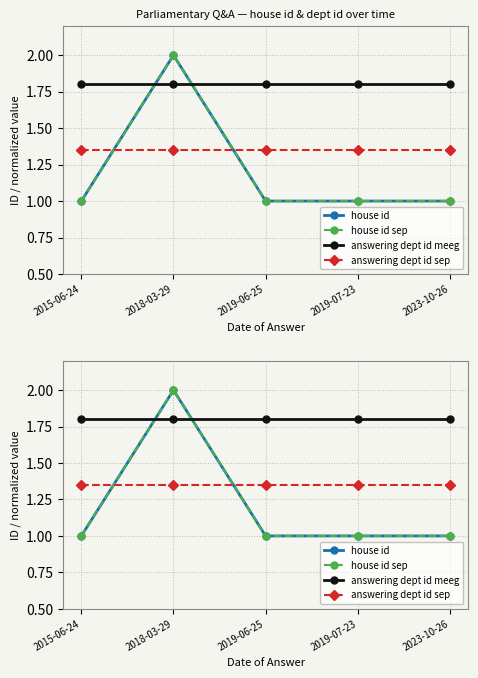

How many lines are shown in the chart?

4